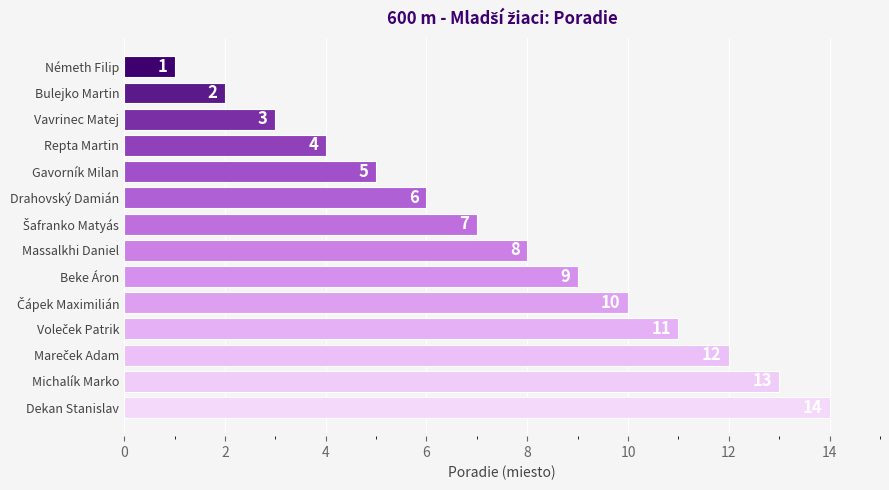

Which label corresponds to the smallest value in the chart?

Németh Filip